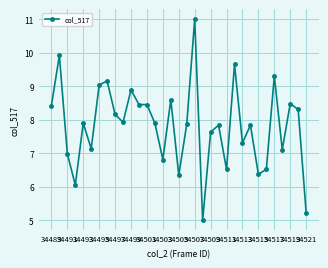

What is the value of the 1st point from the left?

8.4